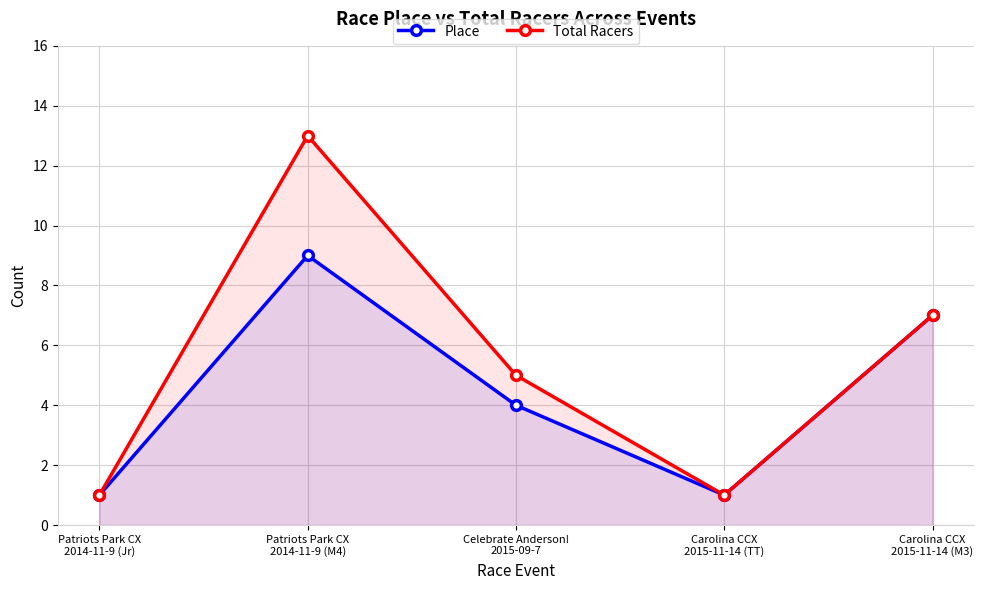

True or false: Place and Total Racers intersect in this chart.

False